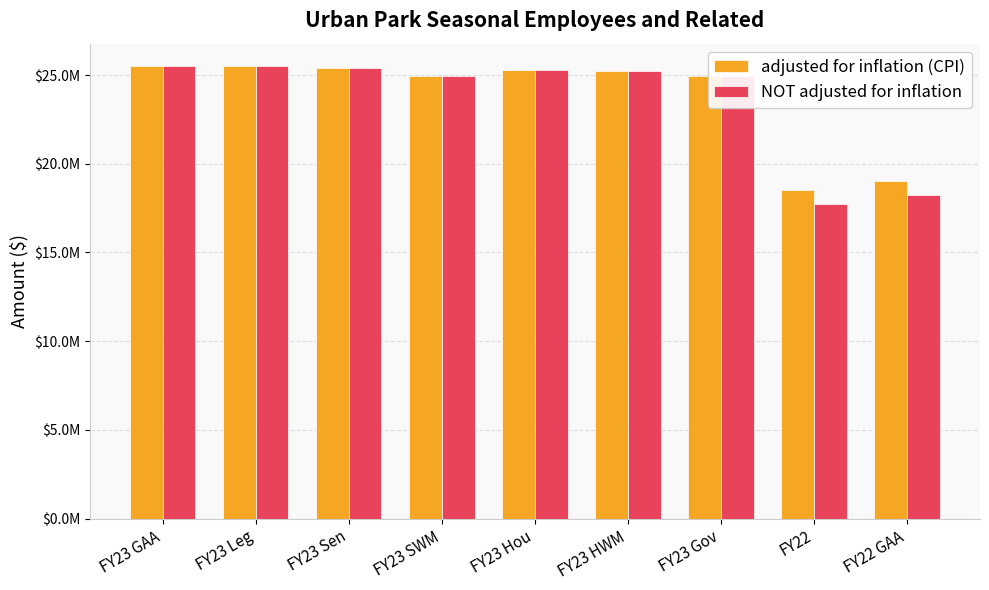

Does the chart contain stacked bars?

No